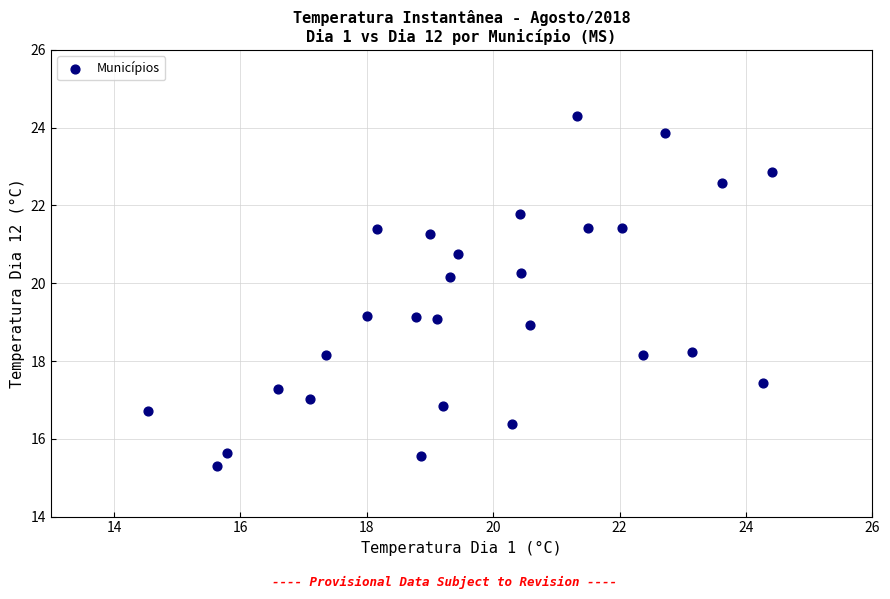

What is the range of Y values (max minus min)?

9.0